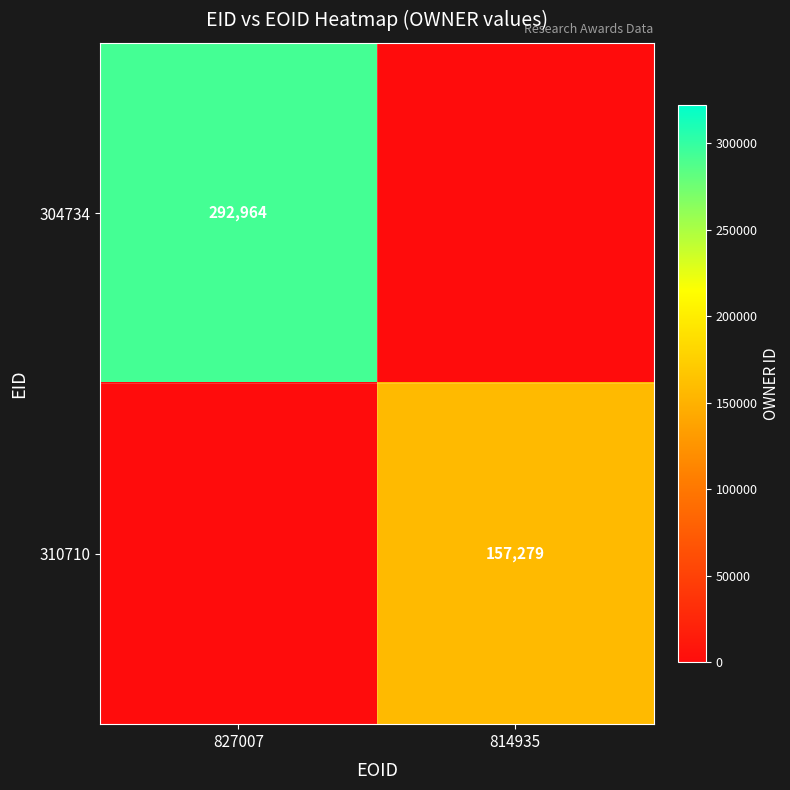

The value of 304734 at 827007 is 130871. True or false?

False